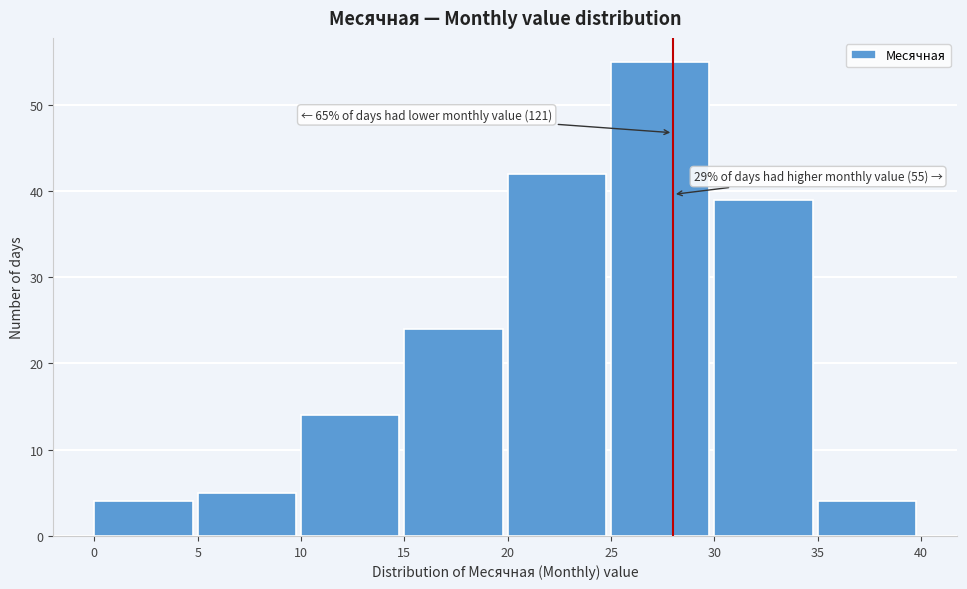

Which range on the x-axis has the tallest bar?

25 to 30